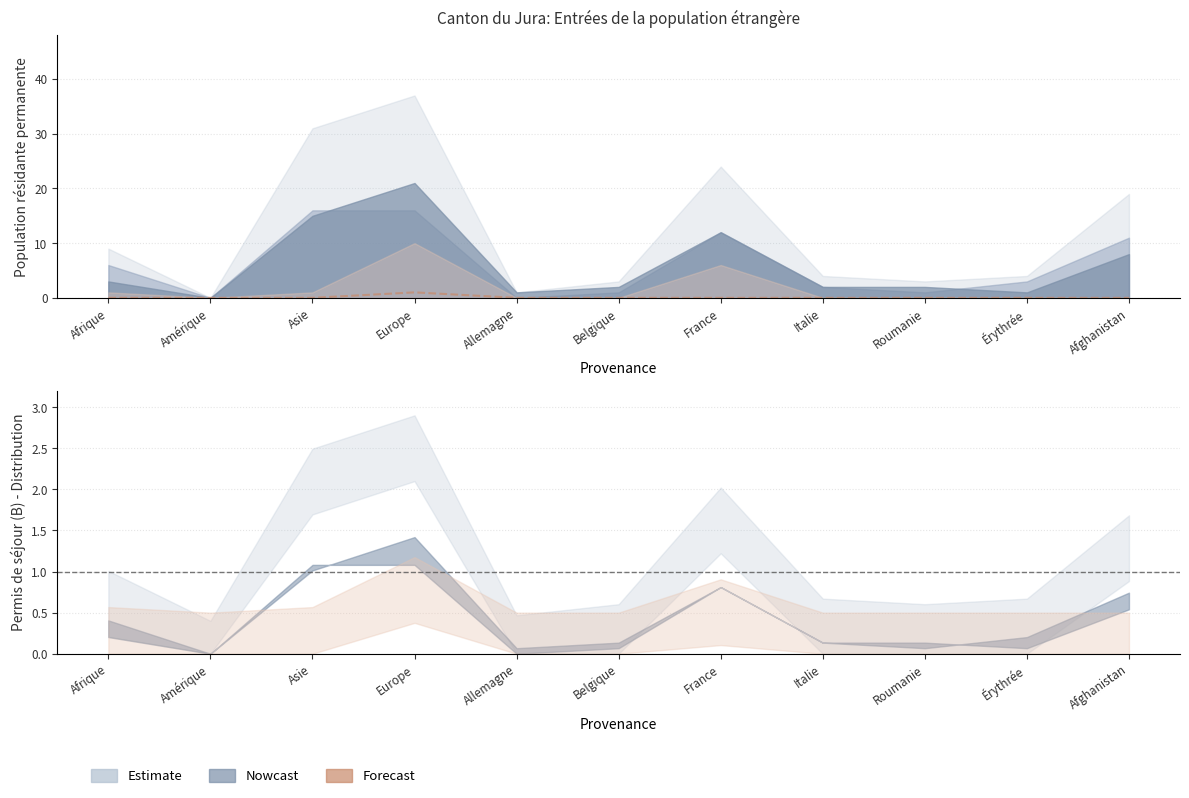

What is the difference between the maximum and minimum values?

1